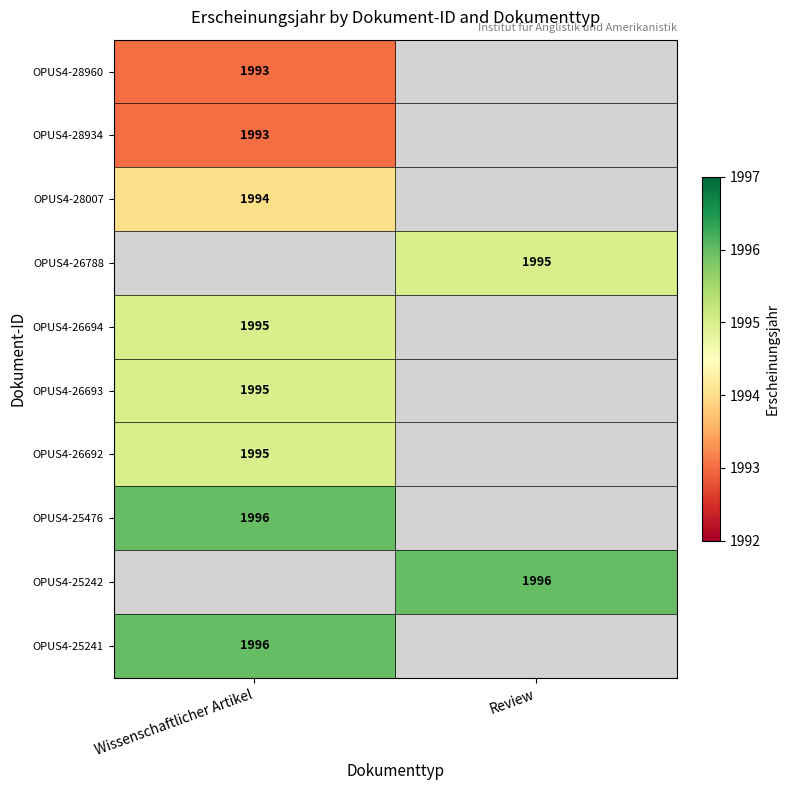

How many data points does each series have?

2